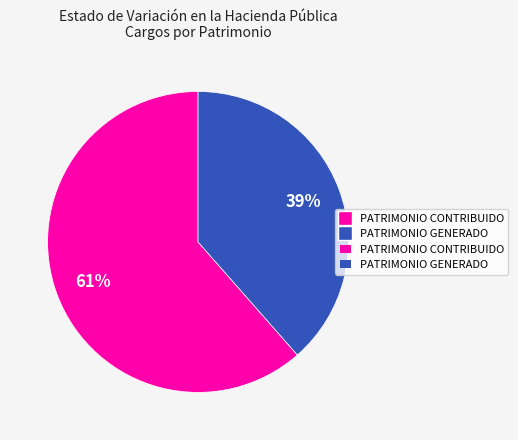

How many slices are in this pie chart?

2